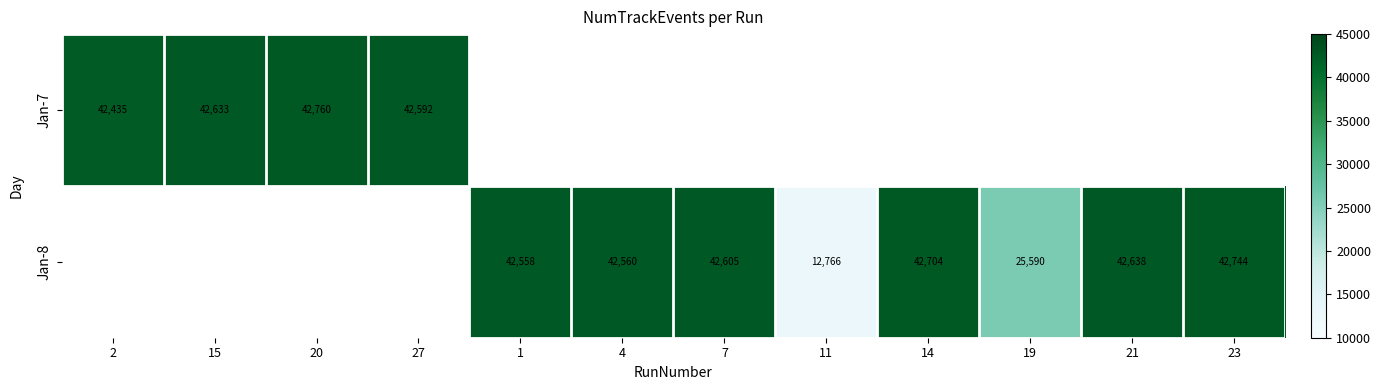

Is the value of Jan-8 at 7 greater than the value of Jan-7 at 15?

No